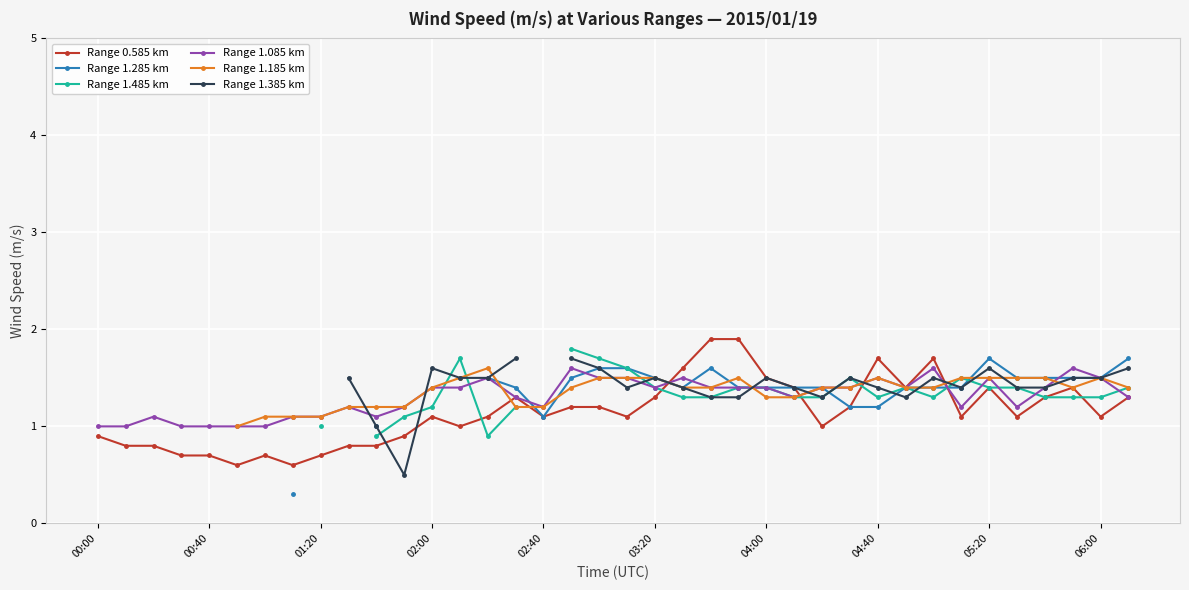

True or false: Range 1.085 km has a value of 1.7 at 00:00.

False